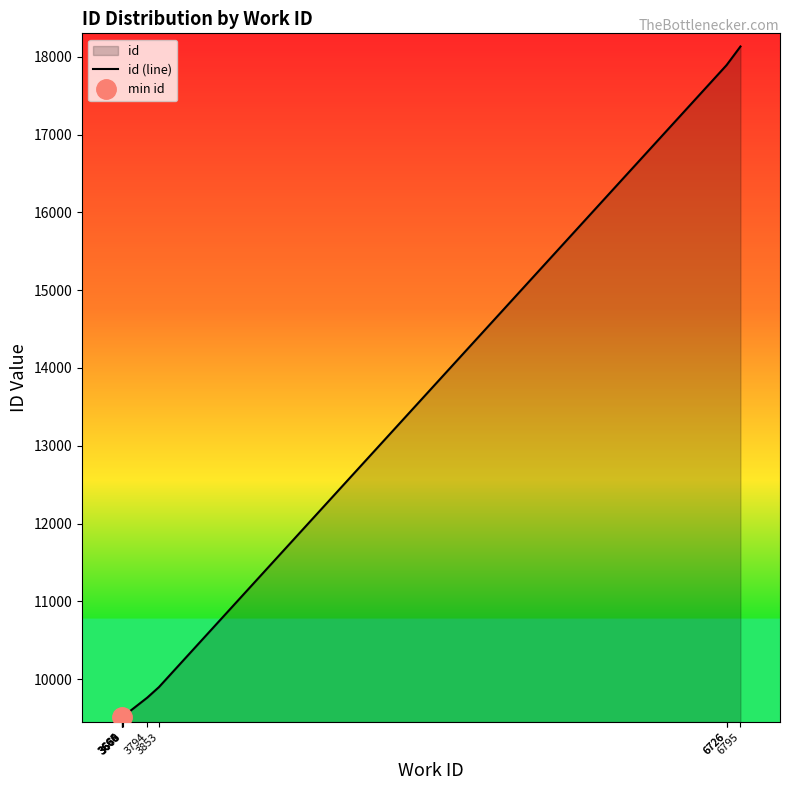

What is the value of the 10th point from the left?

18131